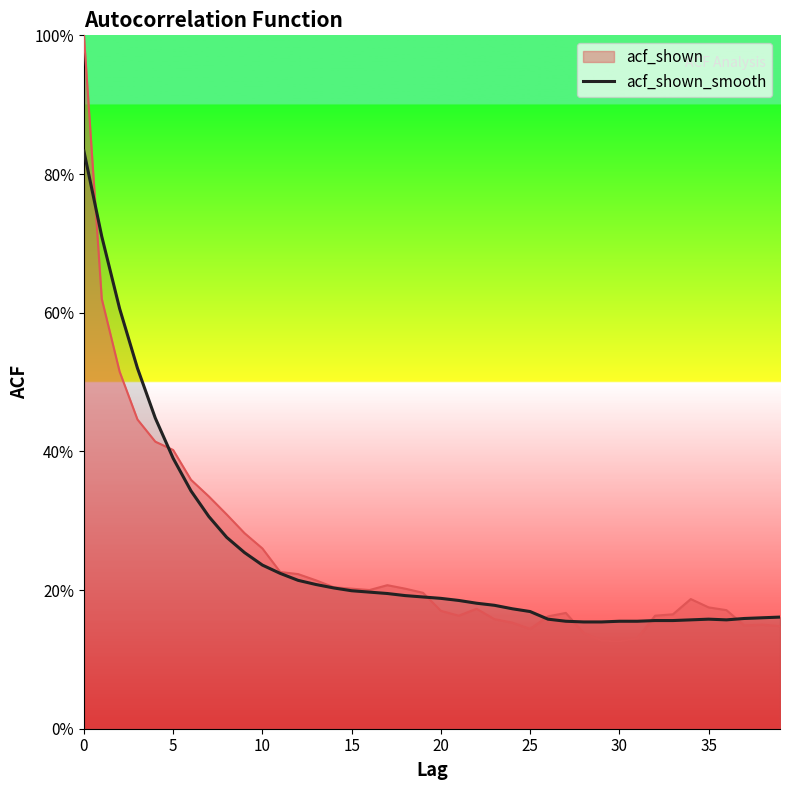

What is the label of the 31st point from the left?

30